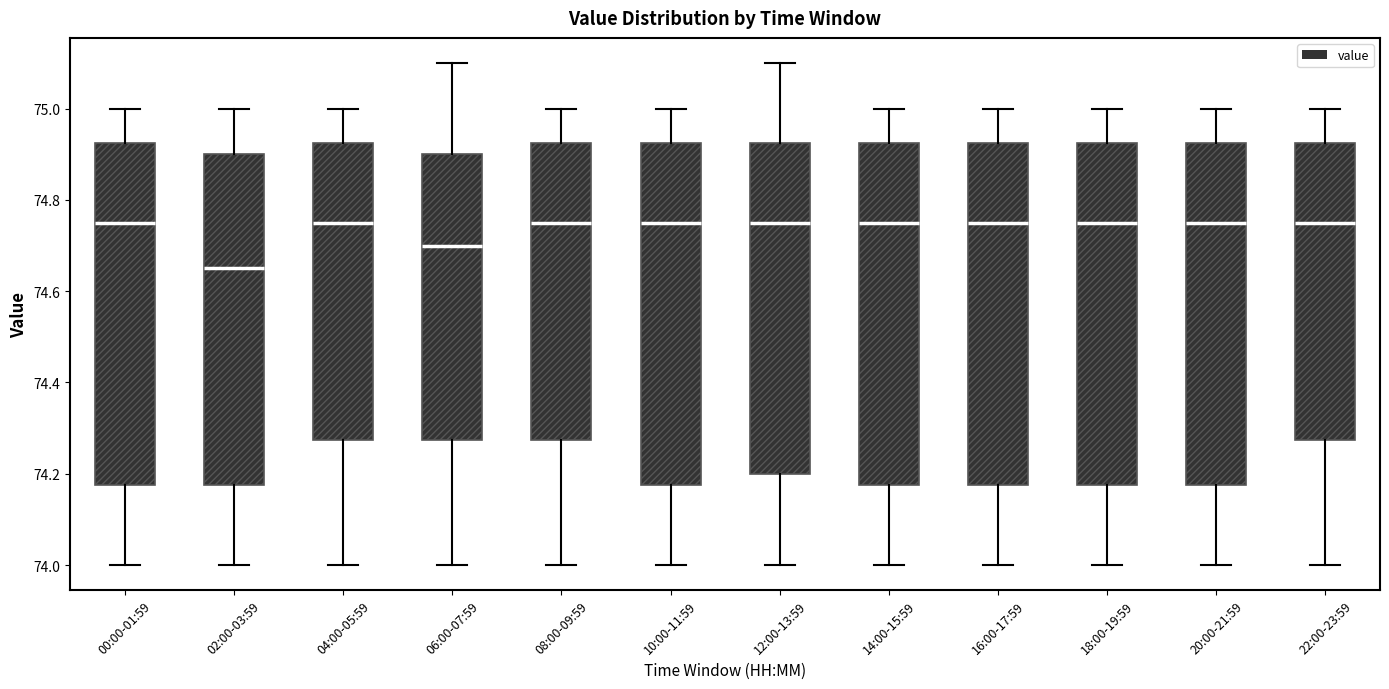

Reading left to right, read every box against the y-axis: the position of its median line, the range the box covers, and the ends of its whiskers. The values are not printed on the chart, so give them approximately, as read against the axis.

00:00-01:59: median 74.76, box 74.18 to 74.92, whiskers 74.00 to 75.00
02:00-03:59: median 74.66, box 74.18 to 74.90, whiskers 74.00 to 75.00
04:00-05:59: median 74.76, box 74.28 to 74.92, whiskers 74.00 to 75.00
06:00-07:59: median 74.70, box 74.28 to 74.90, whiskers 74.00 to 75.10
08:00-09:59: median 74.76, box 74.28 to 74.92, whiskers 74.00 to 75.00
10:00-11:59: median 74.76, box 74.18 to 74.92, whiskers 74.00 to 75.00
12:00-13:59: median 74.76, box 74.20 to 74.92, whiskers 74.00 to 75.10
14:00-15:59: median 74.76, box 74.18 to 74.92, whiskers 74.00 to 75.00
16:00-17:59: median 74.76, box 74.18 to 74.92, whiskers 74.00 to 75.00
18:00-19:59: median 74.76, box 74.18 to 74.92, whiskers 74.00 to 75.00
20:00-21:59: median 74.76, box 74.18 to 74.92, whiskers 74.00 to 75.00
22:00-23:59: median 74.76, box 74.28 to 74.92, whiskers 74.00 to 75.00